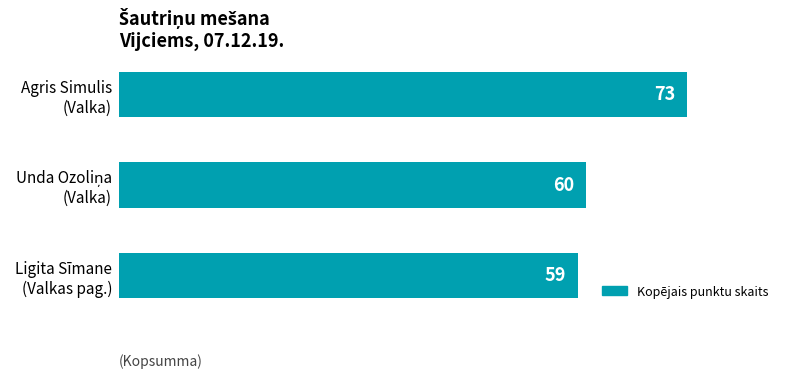

What is the sum of all values?

192